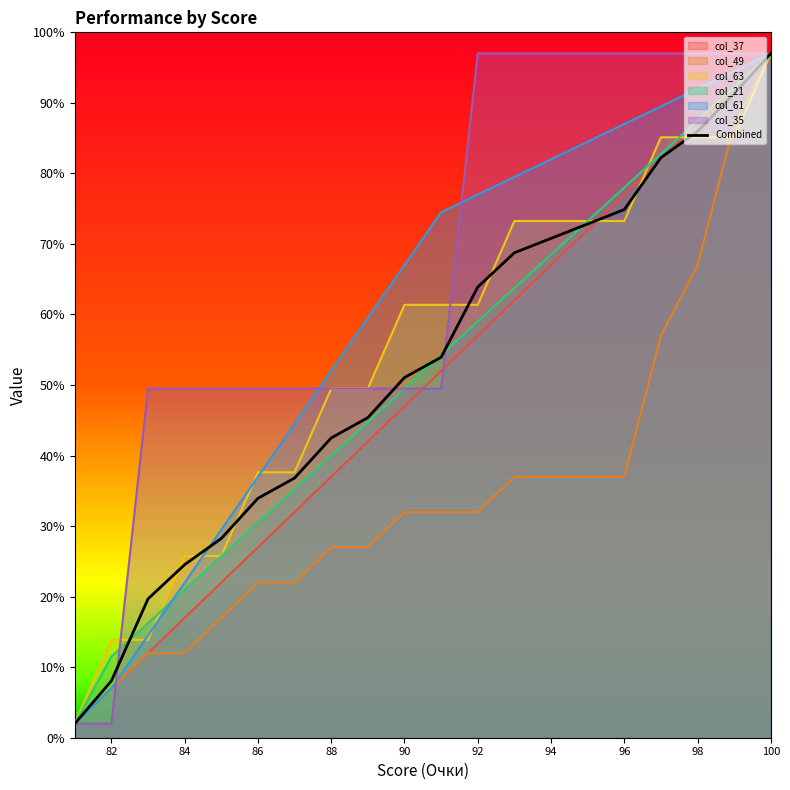

At which category does the chart reach its peak across all series?

100